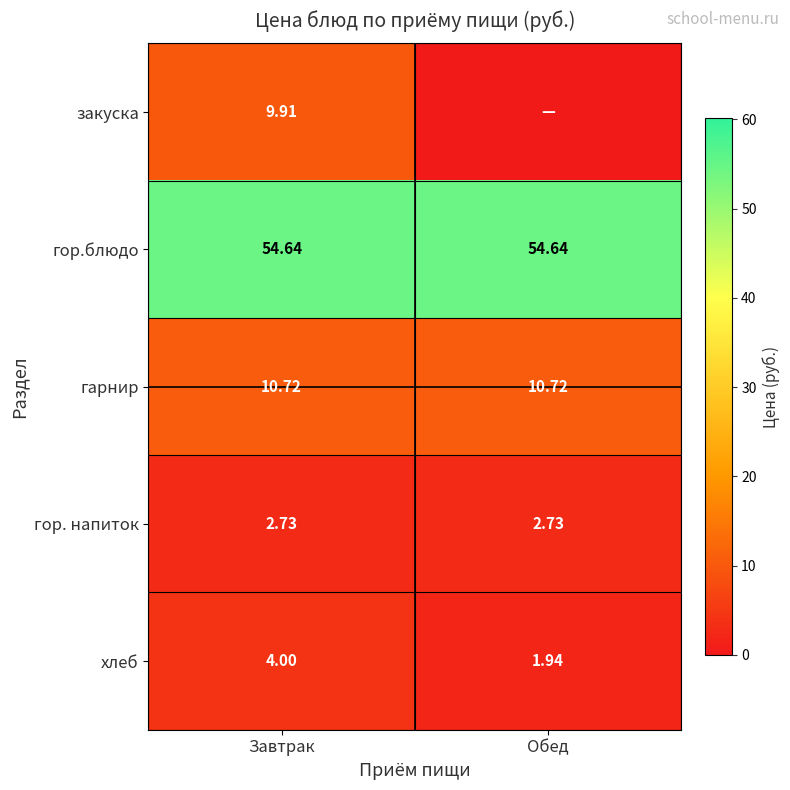

At which label is хлеб closest to 2?

Обед